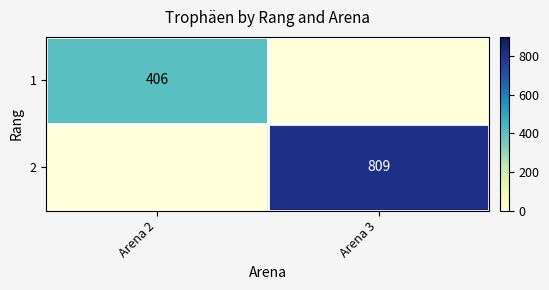

Which has a higher value, Arena 2 or Arena 3?

Arena 2